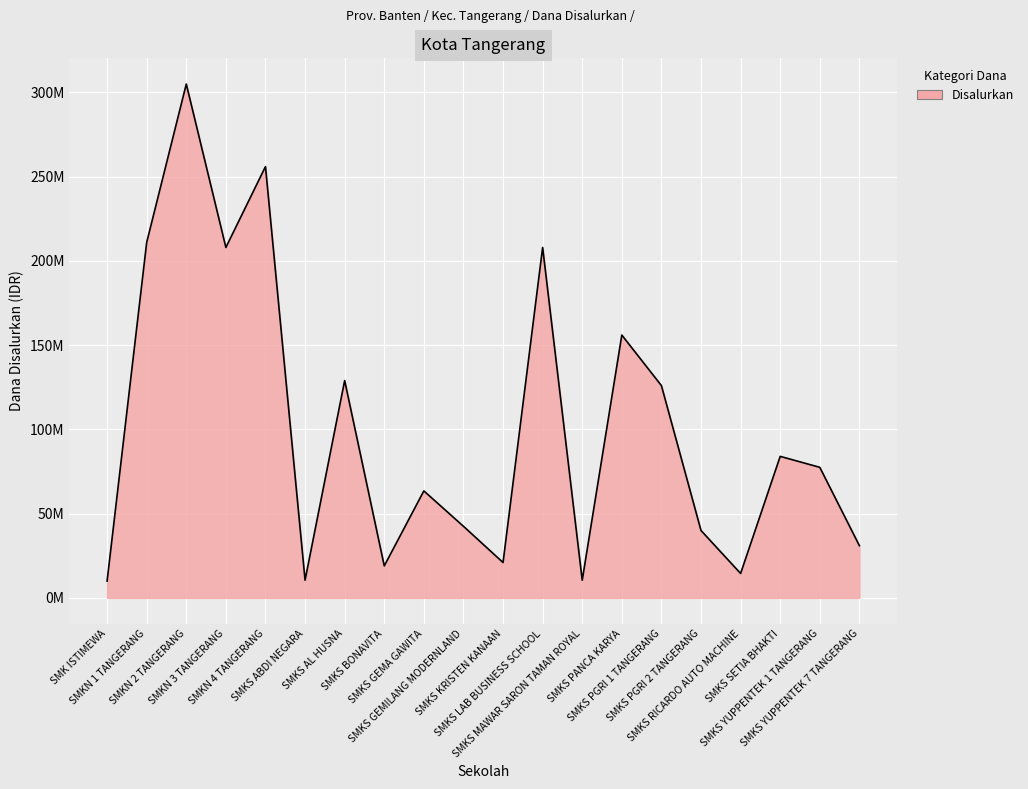

At which category does the chart reach its minimum across all series?

SMK ISTIMEWA